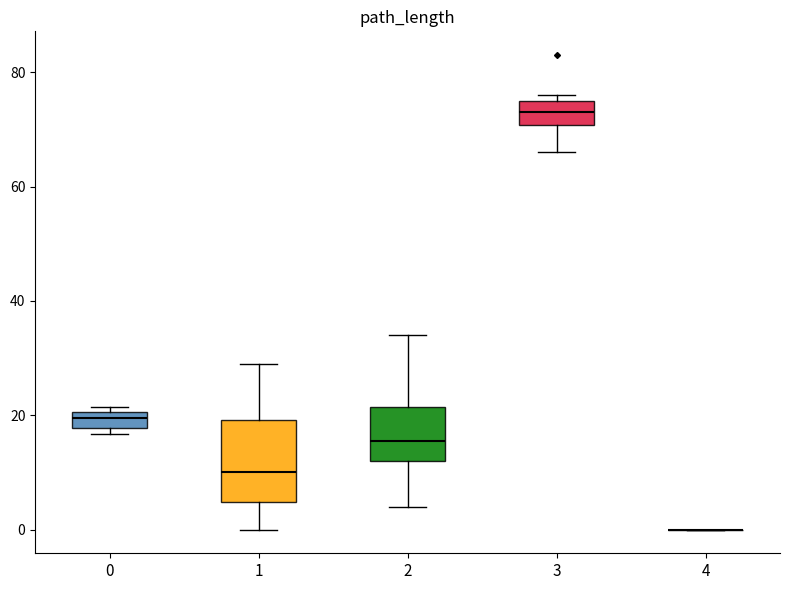

Where is the lower edge of the box at x = 3 on the y-axis? The values are not printed on the chart, so give them approximately, as read against the axis.

70